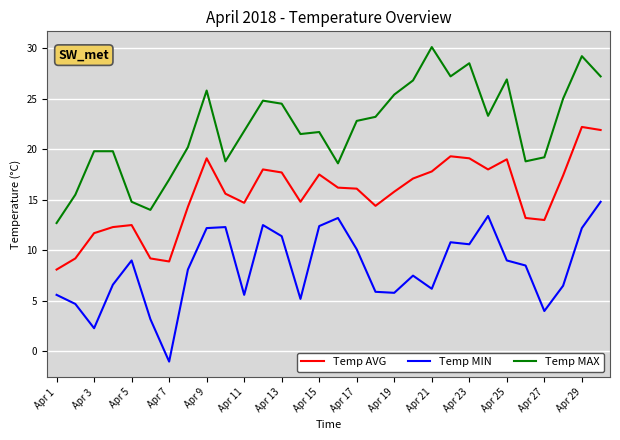

Which series has the largest total across all categories?

Temp MAX